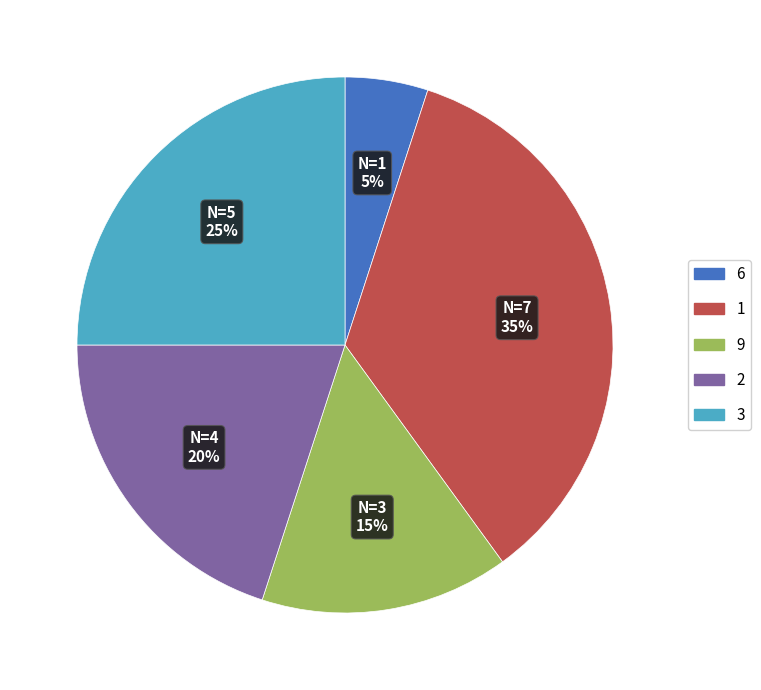

To the nearest percent, what is the average slice percentage?

20%